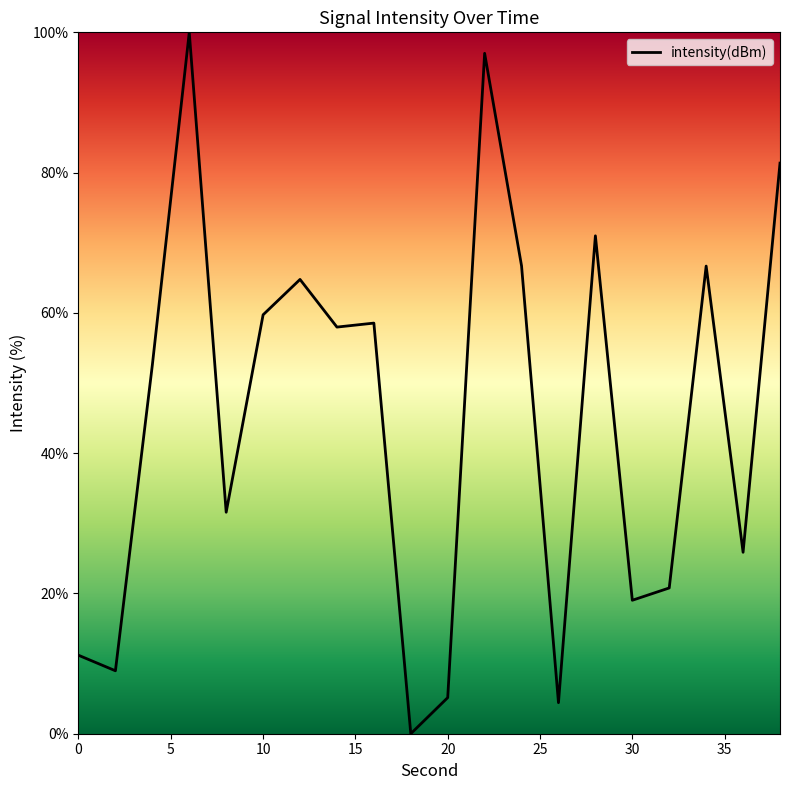

Does the chart have visible grid lines?

No